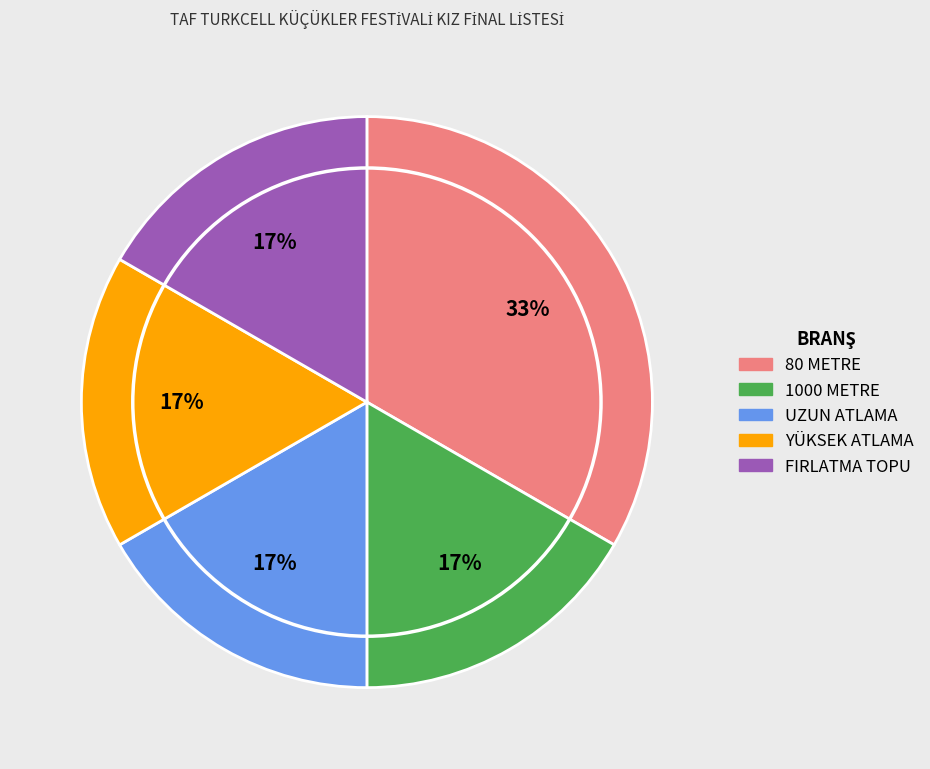

Count the number of slices in the pie.

5